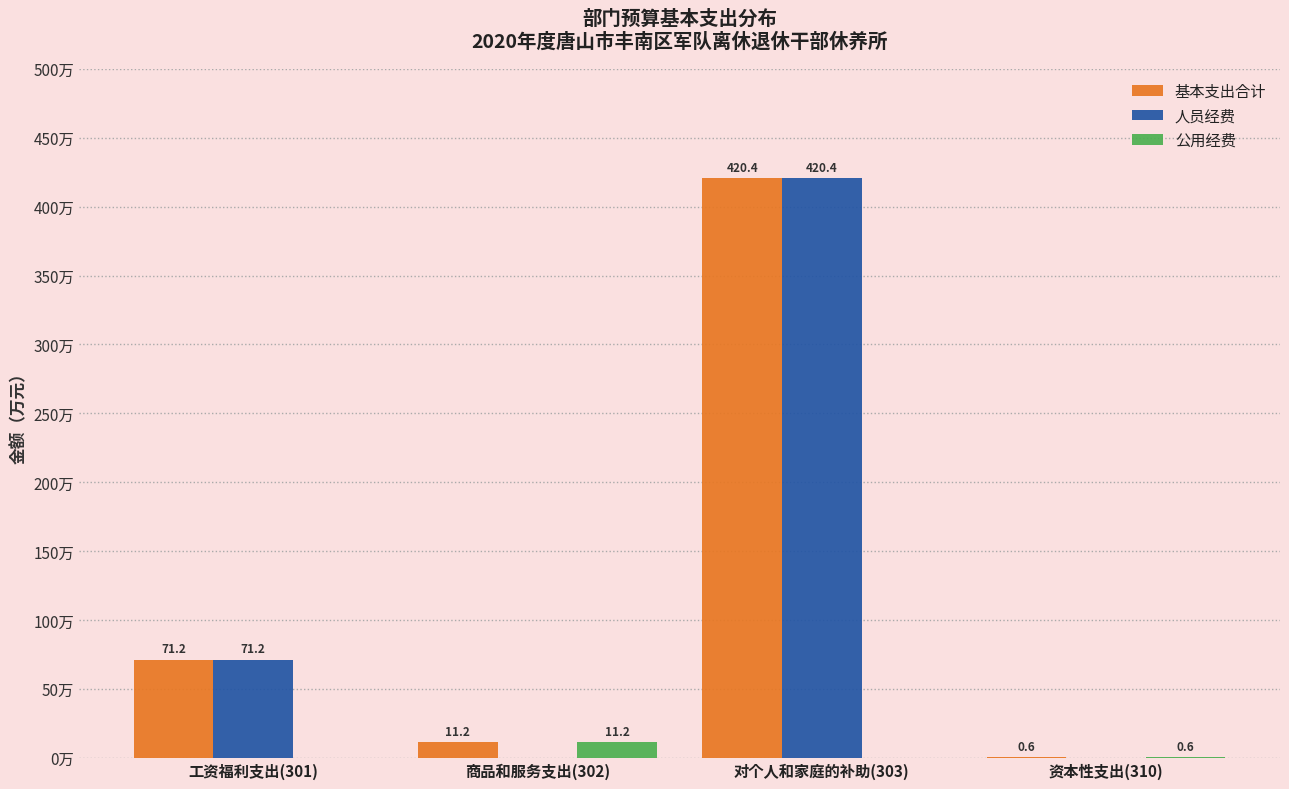

Is the value of 公用经费 at 商品和服务支出(302) greater than the value of 人员经费 at 资本性支出(310)?

Yes